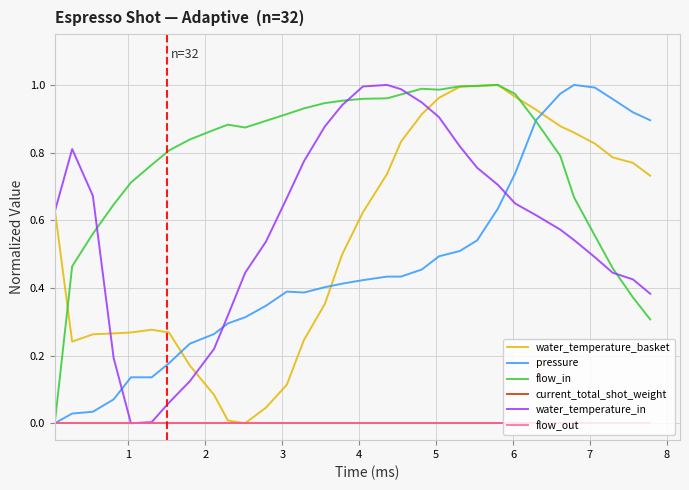

Is this an area chart (filled region under the line)?

No